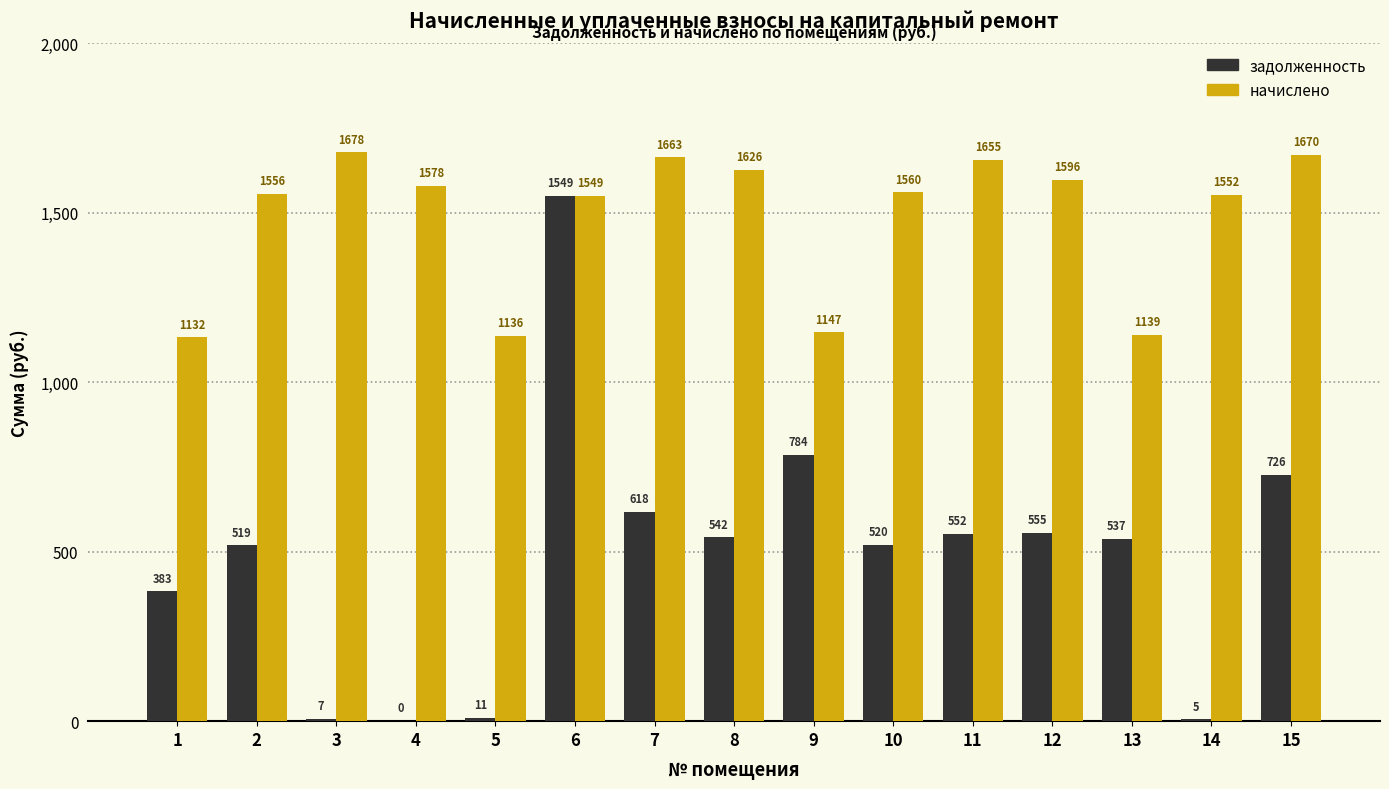

Is the value of начислено at 14 greater than the value of задолженность at 5?

Yes